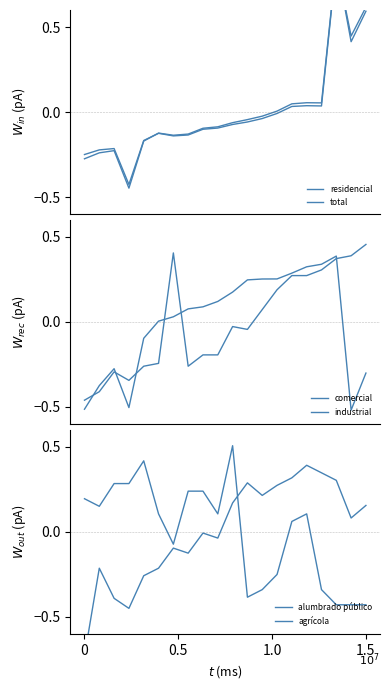

Reading left to right, what are all the values shown in this chart?

residencial: -0.2	-0.2	-0.2	-0.4	-0.2	-0.1	-0.1	-0.1	-0.1	-0.1	-0.1	-0.1	-0.0	-0.0	0.0	0.0	0.0	0.9	0.4	0.6
total: -0.3	-0.2	-0.2	-0.4	-0.2	-0.1	-0.1	-0.1	-0.1	-0.1	-0.1	-0.0	-0.0	0.0	0.0	0.1	0.1	0.9	0.4	0.6
comercial: -0.5	-0.4	-0.3	-0.5	-0.1	0.0	0.0	0.1	0.1	0.1	0.2	0.2	0.3	0.3	0.3	0.3	0.3	0.4	-0.5	-0.3
industrial: -0.5	-0.4	-0.3	-0.3	-0.3	-0.2	0.4	-0.3	-0.2	-0.2	-0.0	-0.0	0.1	0.2	0.3	0.3	0.3	0.4	0.4	0.5
alumbrado público: 0.2	0.1	0.3	0.3	0.4	0.1	-0.1	0.2	0.2	0.1	0.5	-0.4	-0.3	-0.3	0.1	0.1	-0.3	-0.4	-0.4	-0.4
agrícola: -0.7	-0.2	-0.4	-0.5	-0.3	-0.2	-0.1	-0.1	-0.0	-0.0	0.2	0.3	0.2	0.3	0.3	0.4	0.3	0.3	0.1	0.2